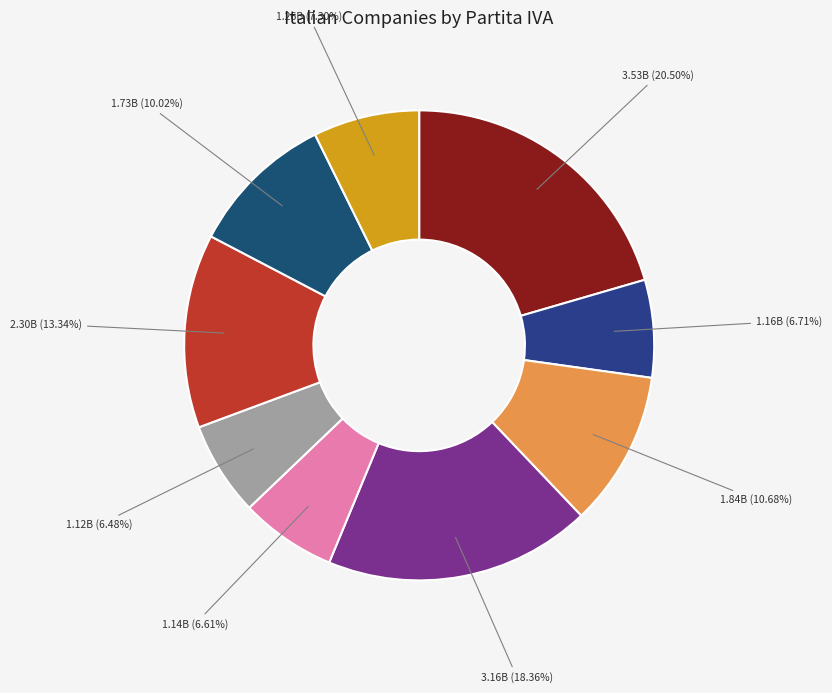

Count the number of slices in the pie.

9